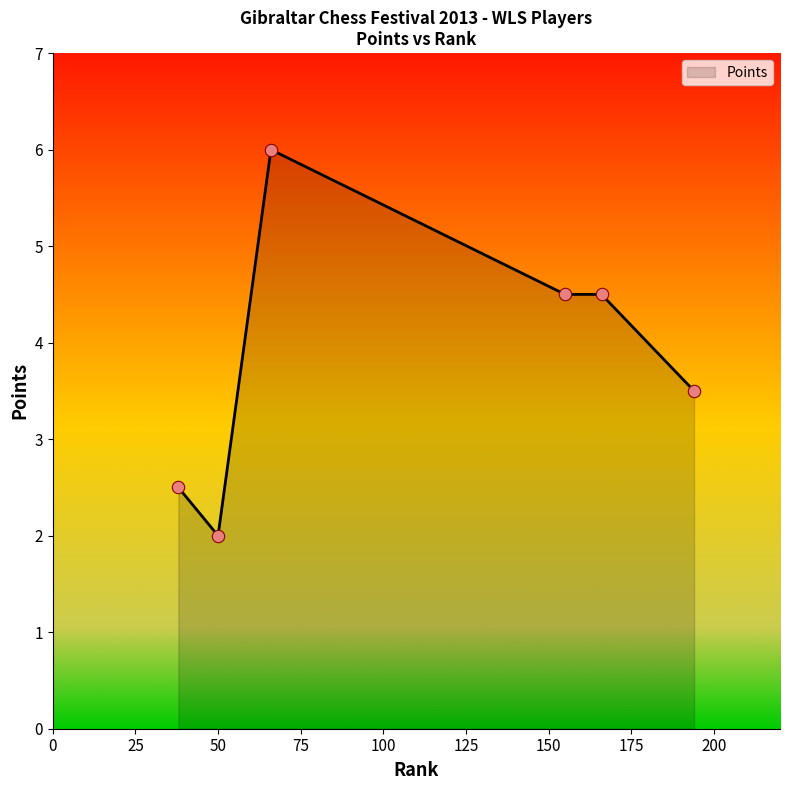

What is the minimum value shown in the chart?

2.0